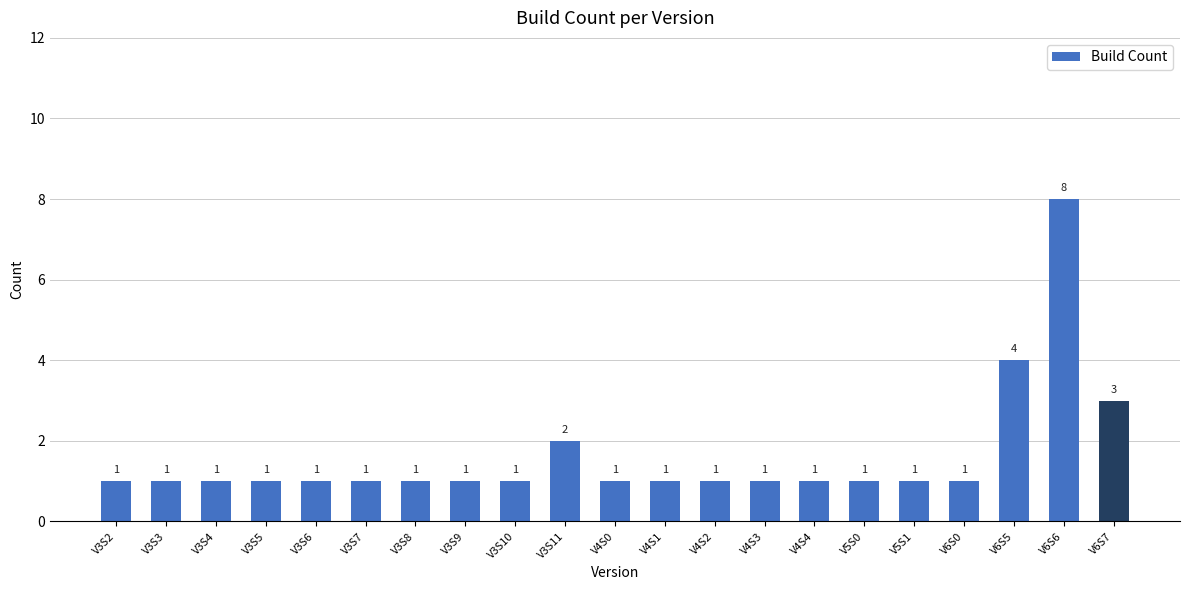

Reading left to right, transcribe all the data shown in this chart.

V3S2=1	V3S3=1	V3S4=1	V3S5=1	V3S6=1	V3S7=1	V3S8=1	V3S9=1	V3S10=1	V3S11=2	V4S0=1	V4S1=1	V4S2=1	V4S3=1	V4S4=1	V5S0=1	V5S1=1	V6S0=1	V6S5=4	V6S6=8	V6S7=3